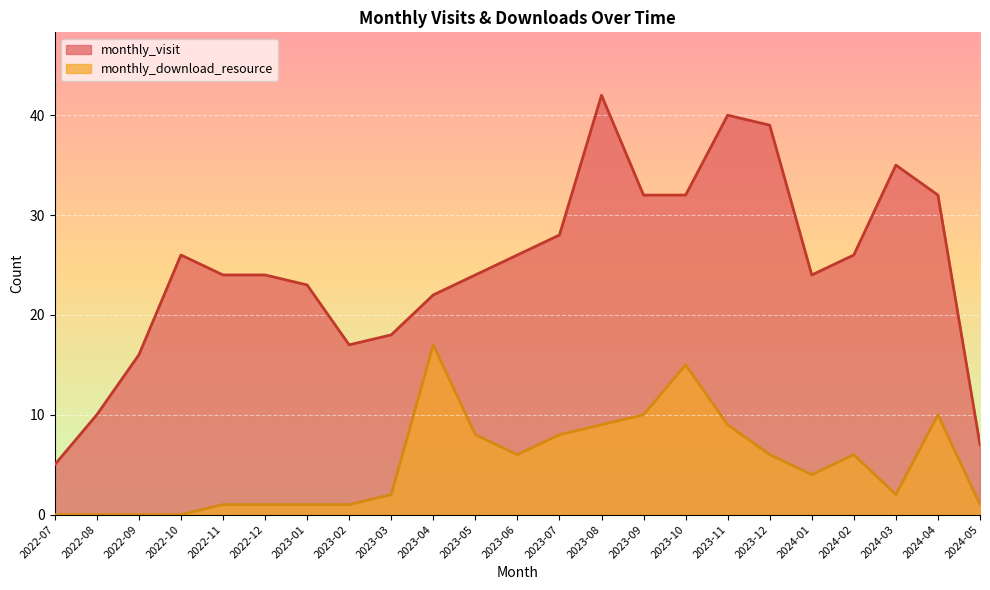

How many series are shown in this chart?

2